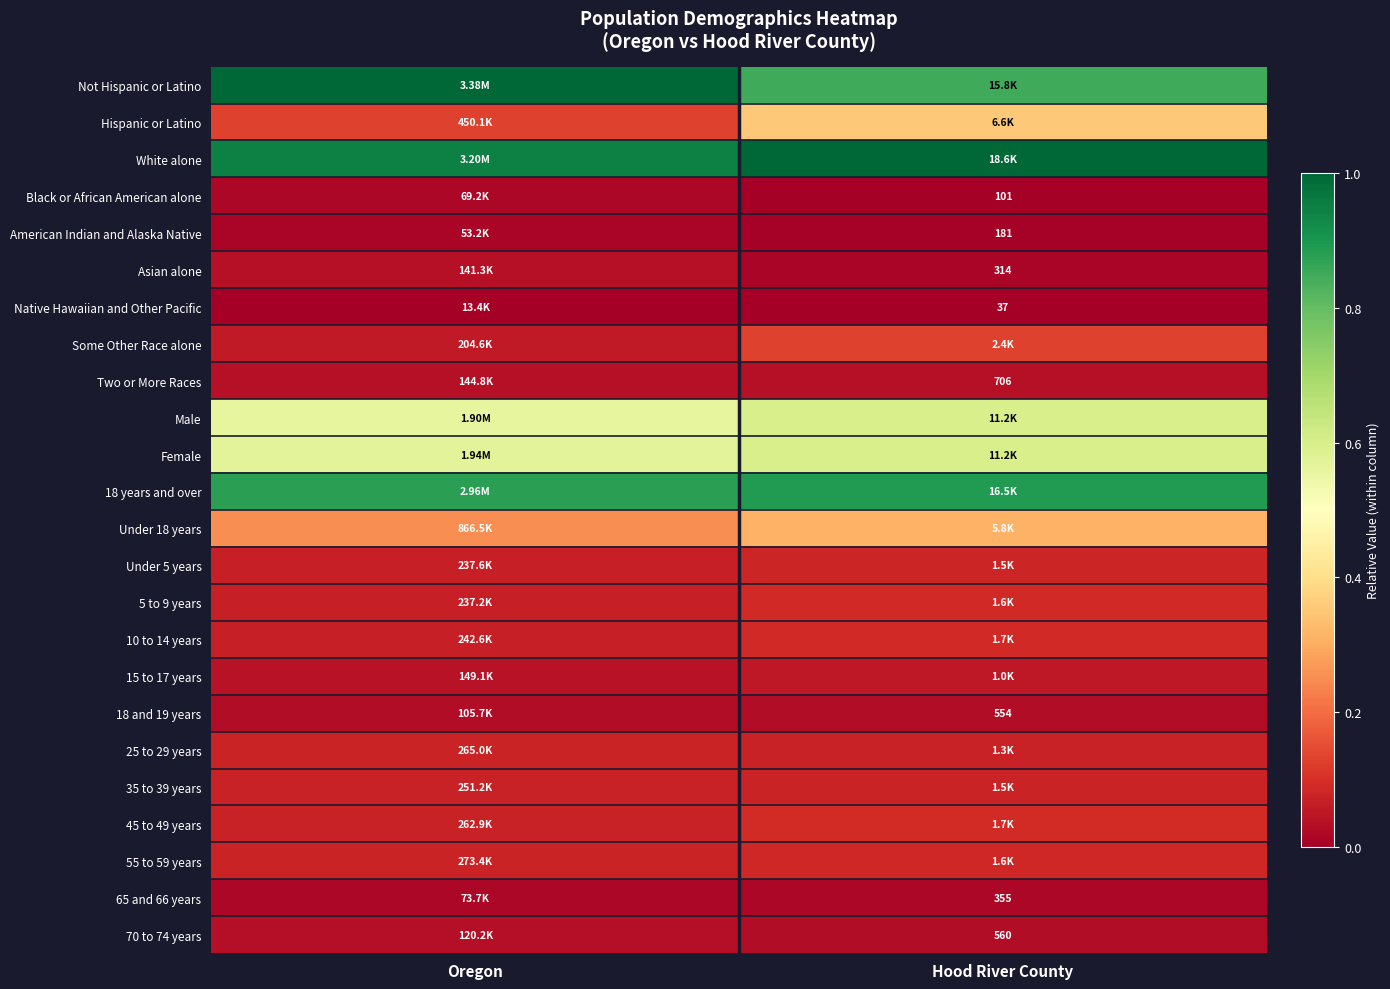

At which label is Under 5 years closest to 0?

Oregon